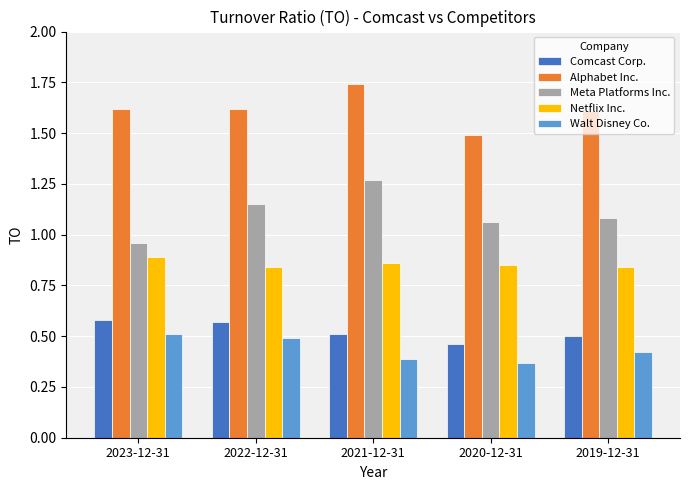

Count the Comcast Corp. values in the range 0 to 1.

5